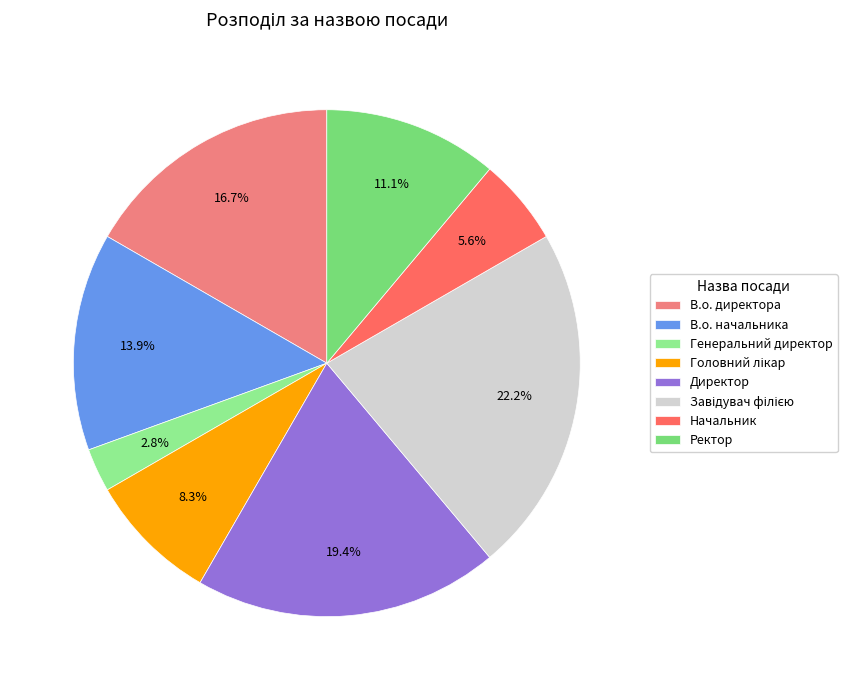

Which category has the biggest portion of the pie?

Завідувач філією